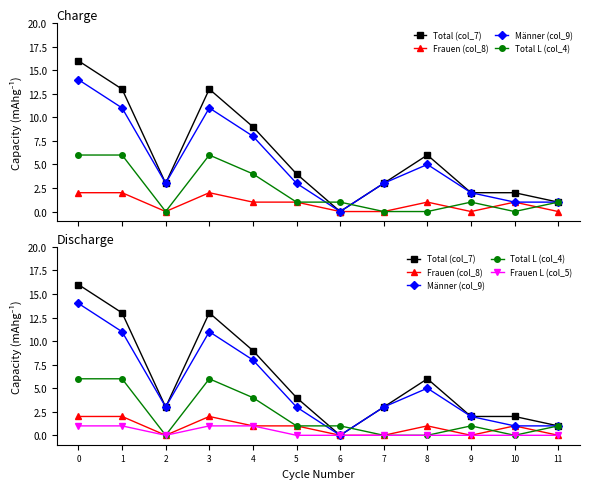

After their last crossing, which series has the higher values: Total L (col_4) or Total (col_7)?

Total (col_7)